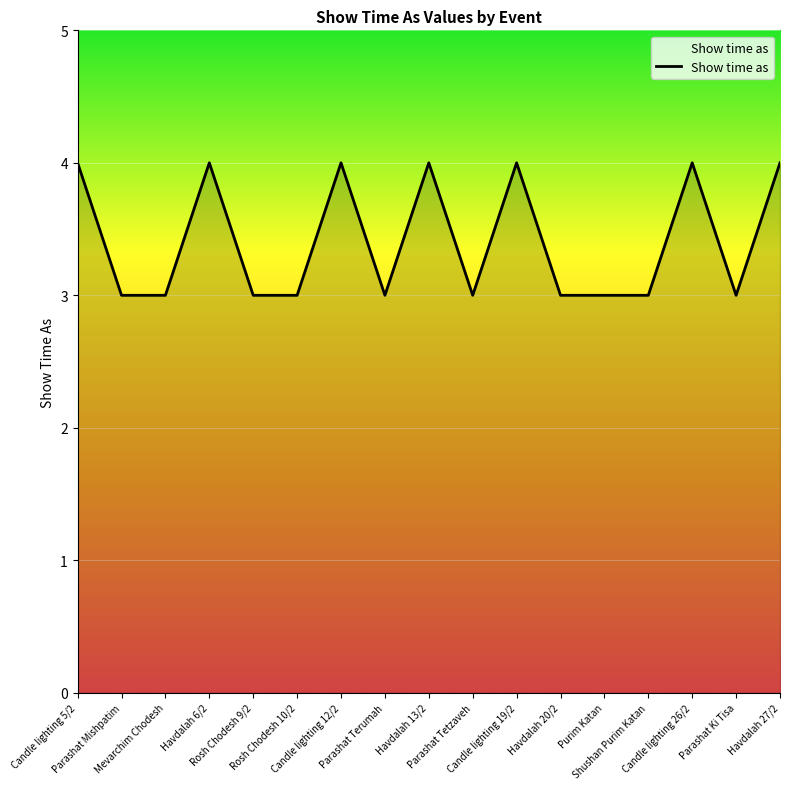

What is the smallest value displayed?

3